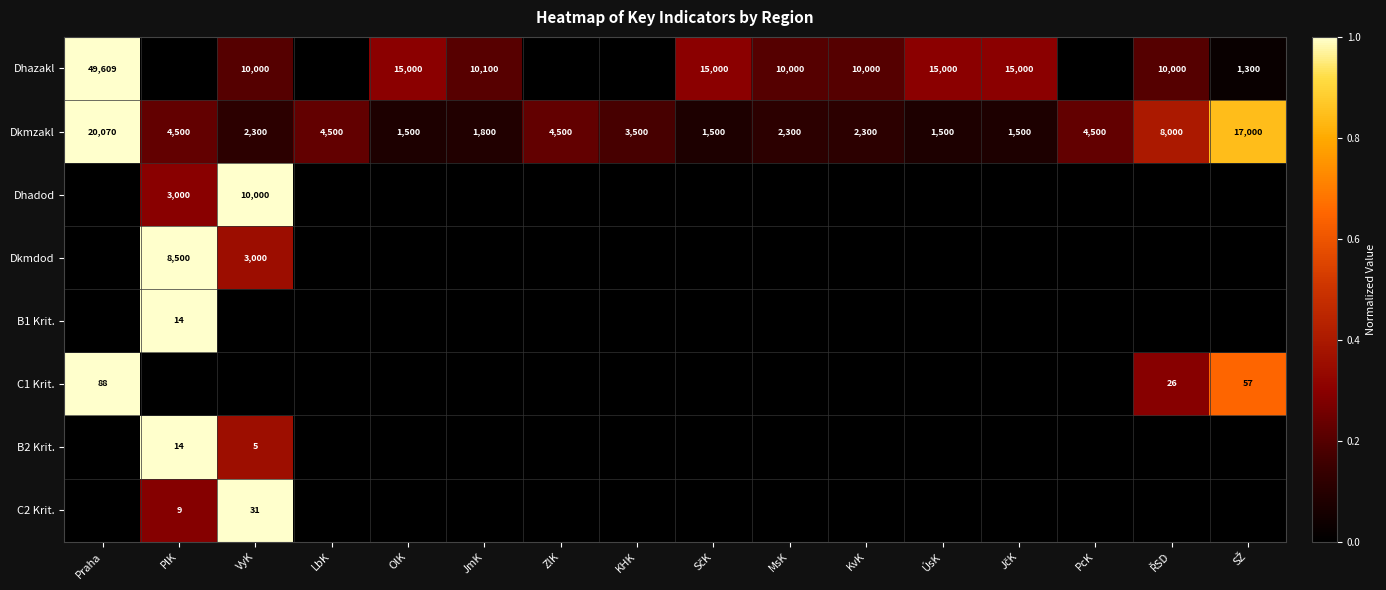

At PlK, list the series in order from largest to smallest.

Dkmdod, B1 Krit., B2 Krit., Dhadod, C2 Krit., Dkmzakl, Dhazakl, C1 Krit.